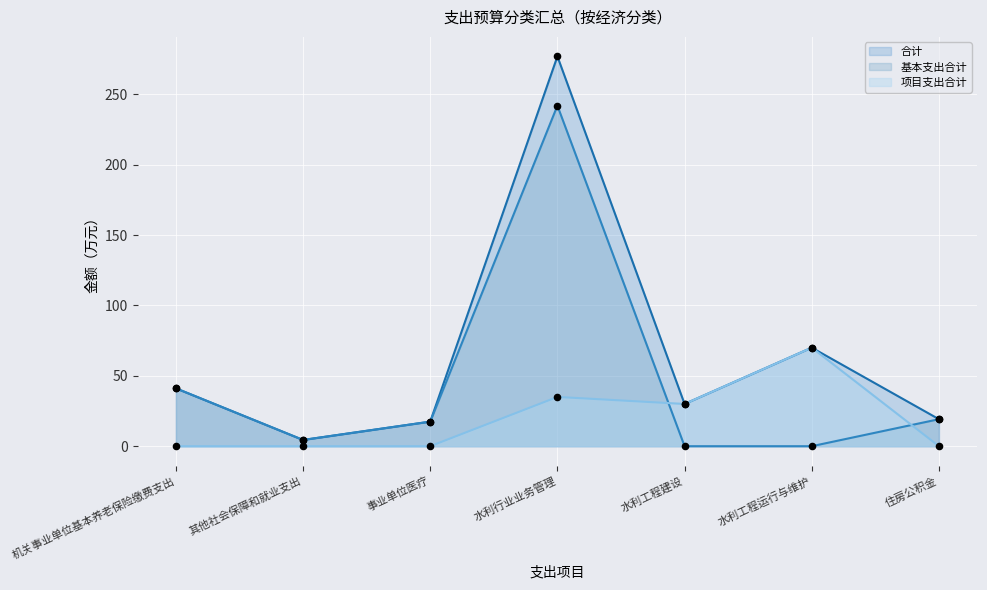

What is the total value across all series at 机关事业单位基本养老保险缴费支出?

82.2